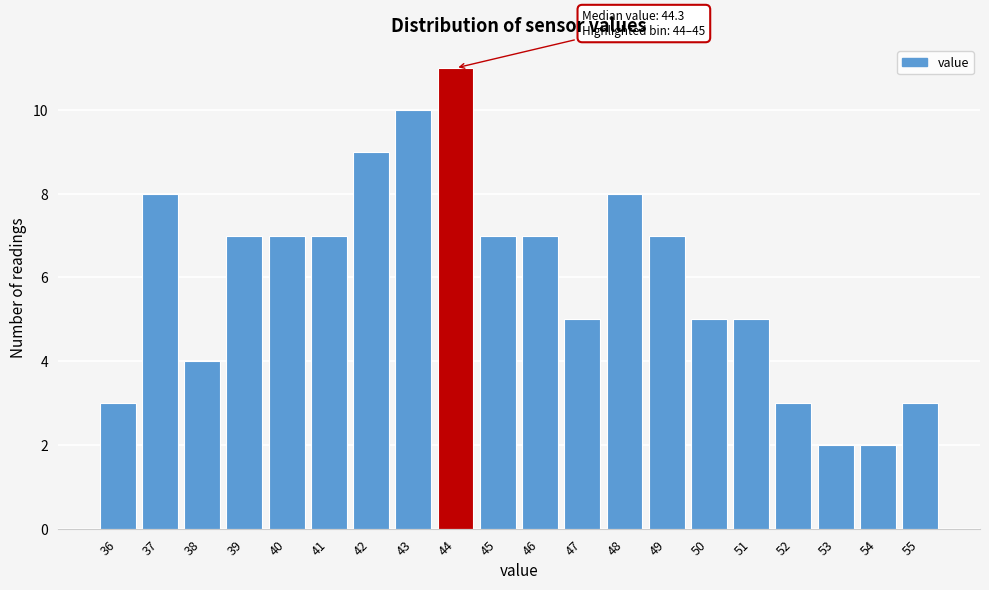

Reading left to right, extract all data points from this chart.

3	8	4	7	7	7	9	10	11	7	7	5	8	7	5	5	3	2	2	3